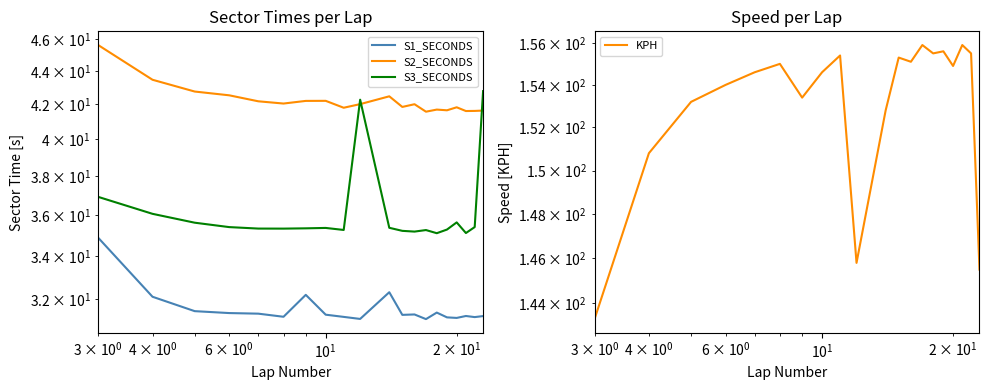

How many interior local valleys does the S1_SECONDS series have?

6